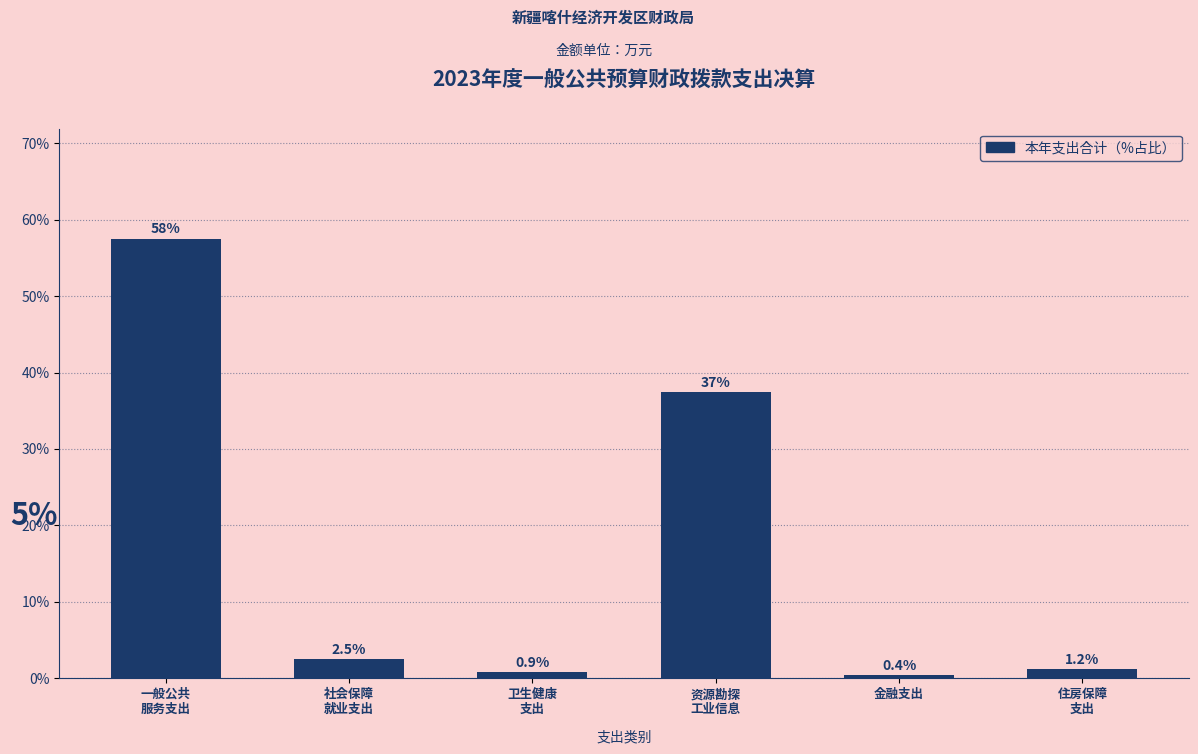

Reading left to right, list all the values displayed in this chart.

57.5	2.5	0.9	37.4	0.4	1.2